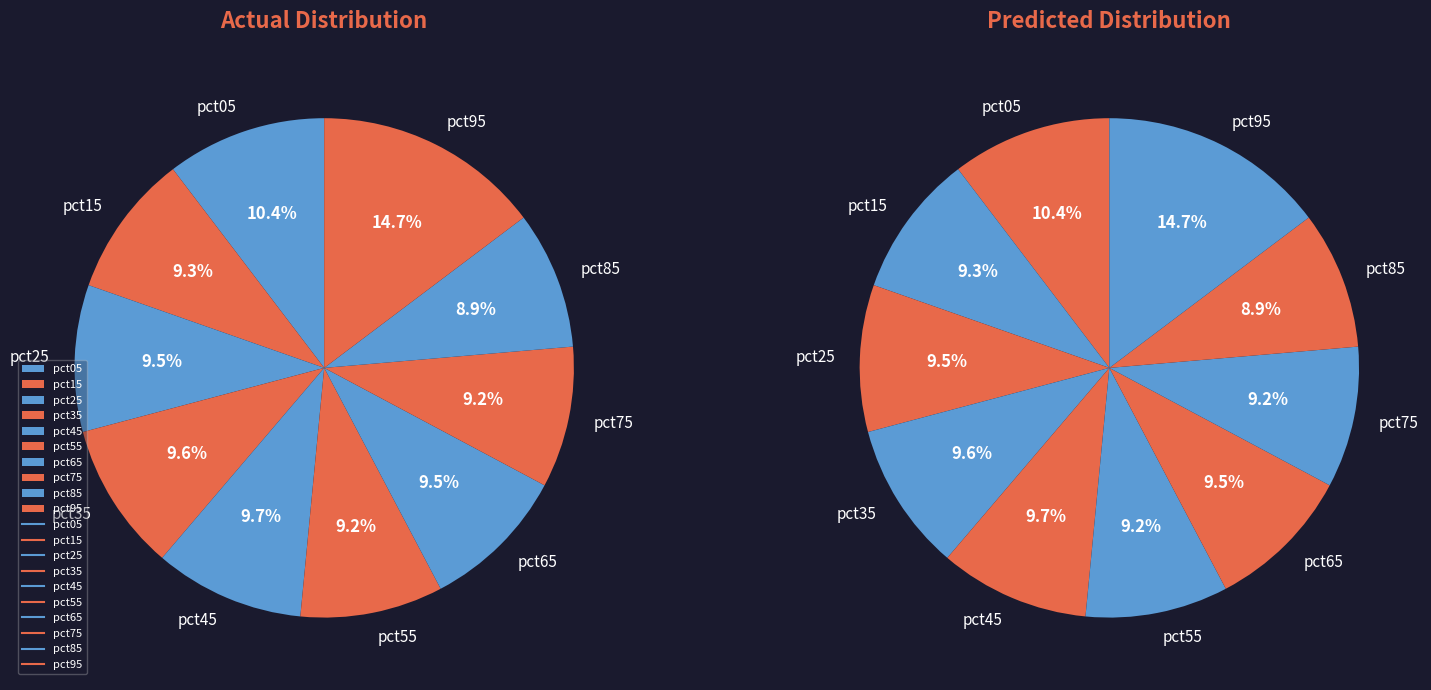

What percentage is the pct65 slice, to the nearest percent?

9%